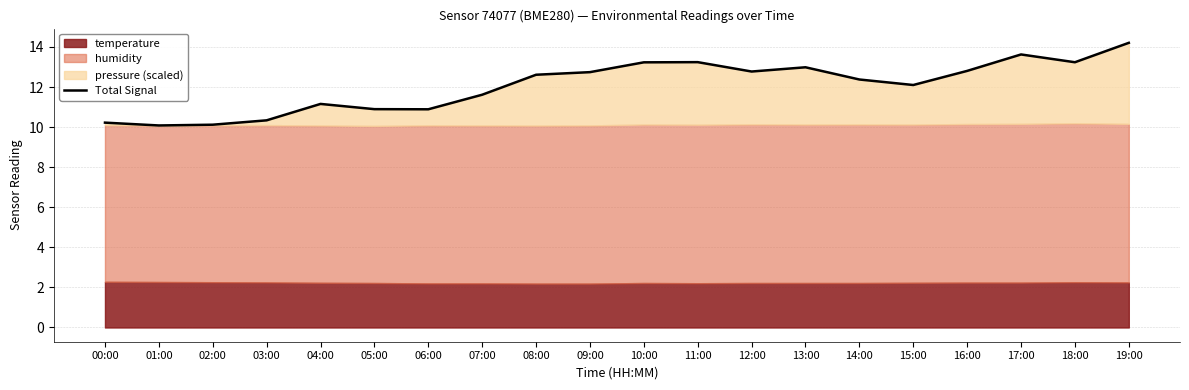

What is the maximum value shown in the chart?

14.2